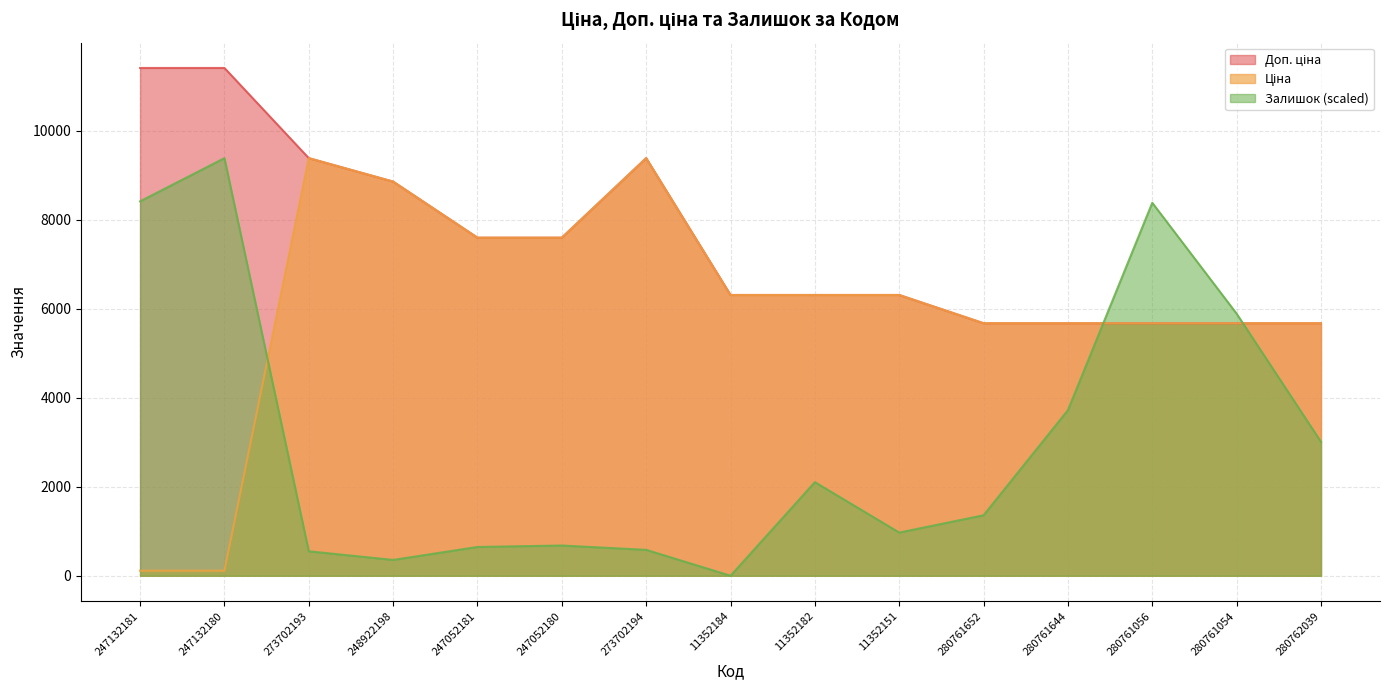

What is the sum of all Доп. ціна values?

112933.0